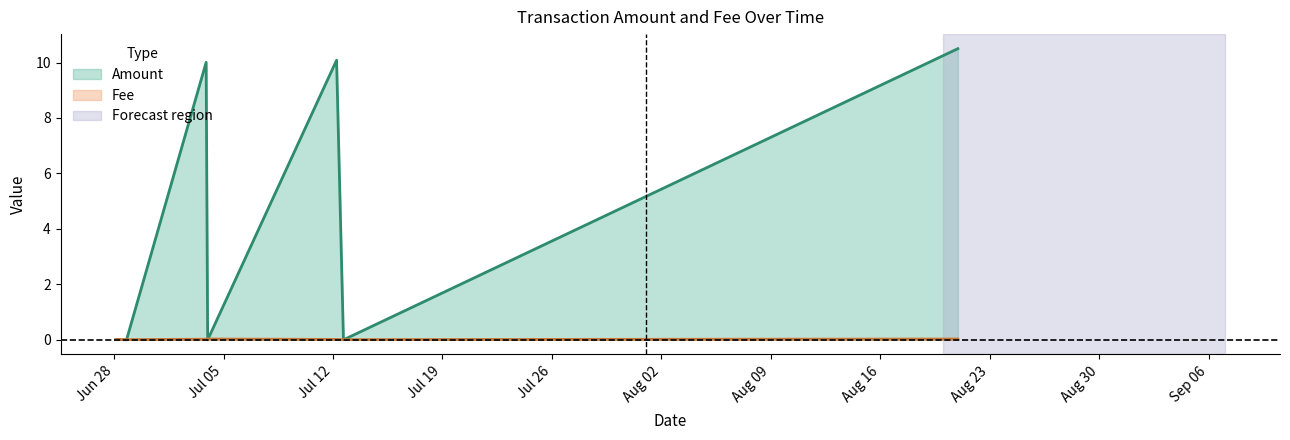

How many lines are shown in the chart?

2